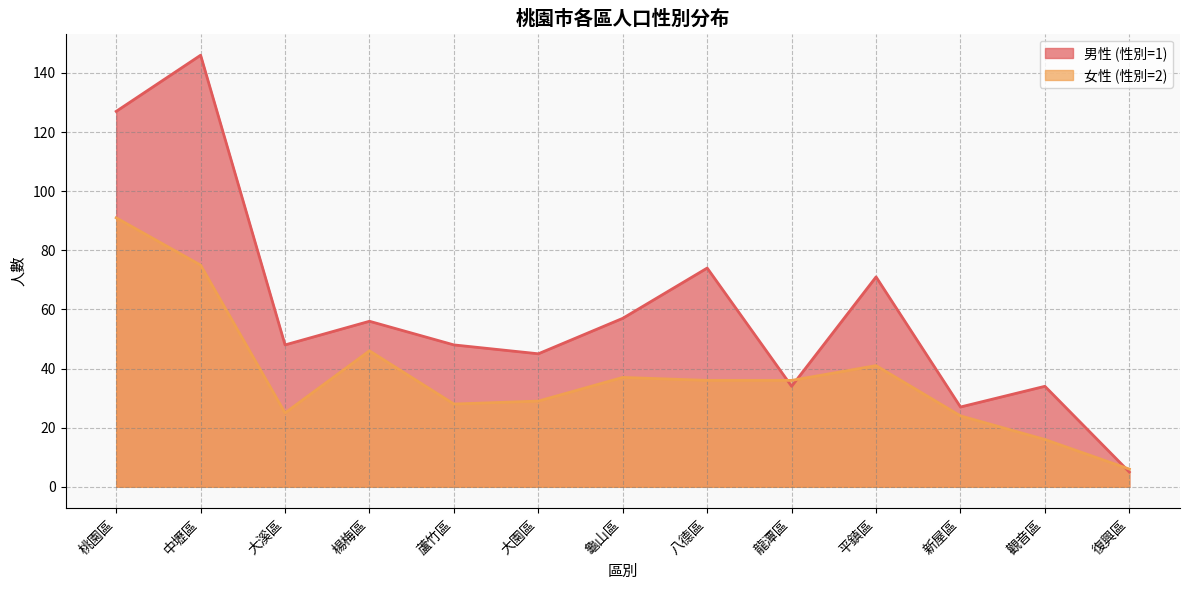

The value of 女性 (性別=2) at 龍潭區 is 19. True or false?

False